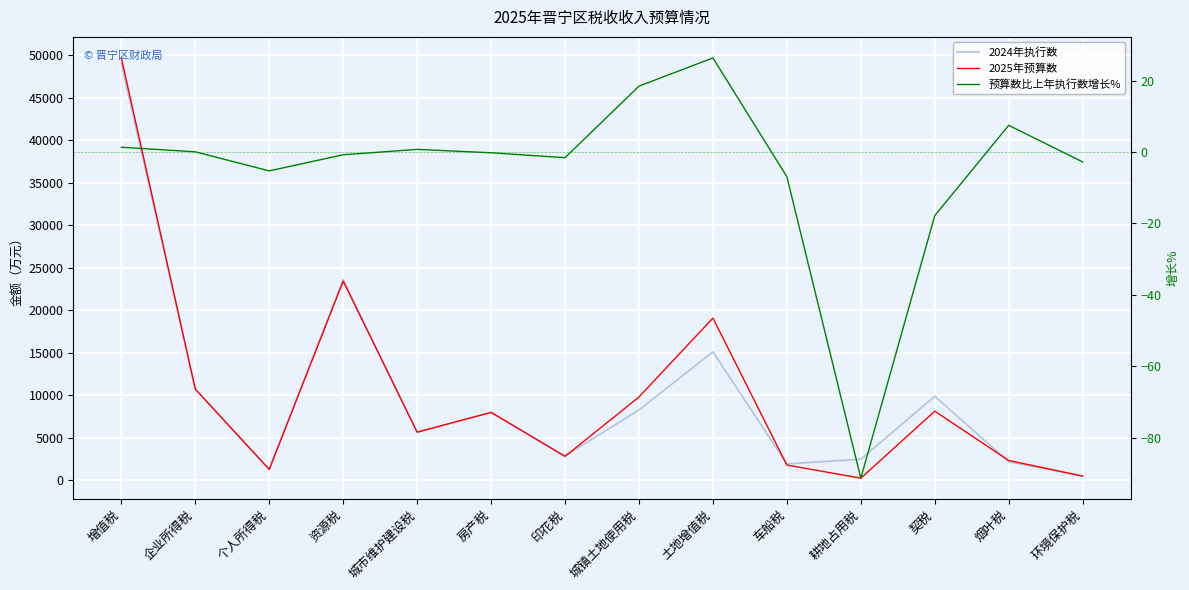

List the labels in order of 2025年预算数 value, smallest first.

耕地占用税, 环境保护税, 个人所得税, 车船税, 烟叶税, 印花税, 城市维护建设税, 房产税, 契税, 城镇土地使用税, 企业所得税, 土地增值税, 资源税, 增值税